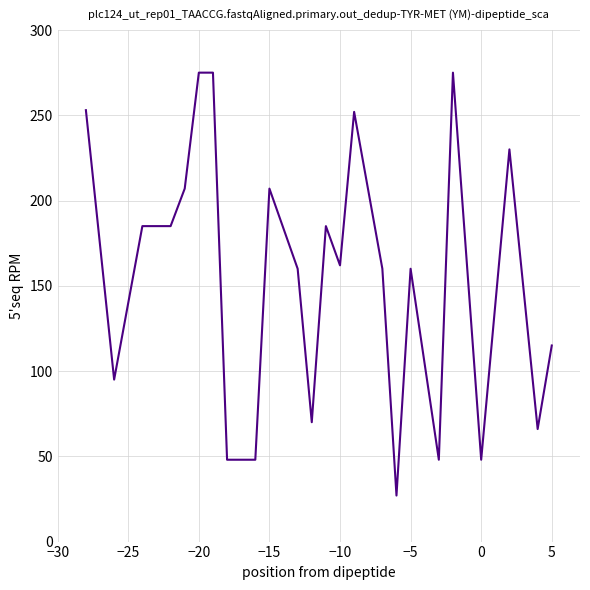

What is the smallest value displayed?

27